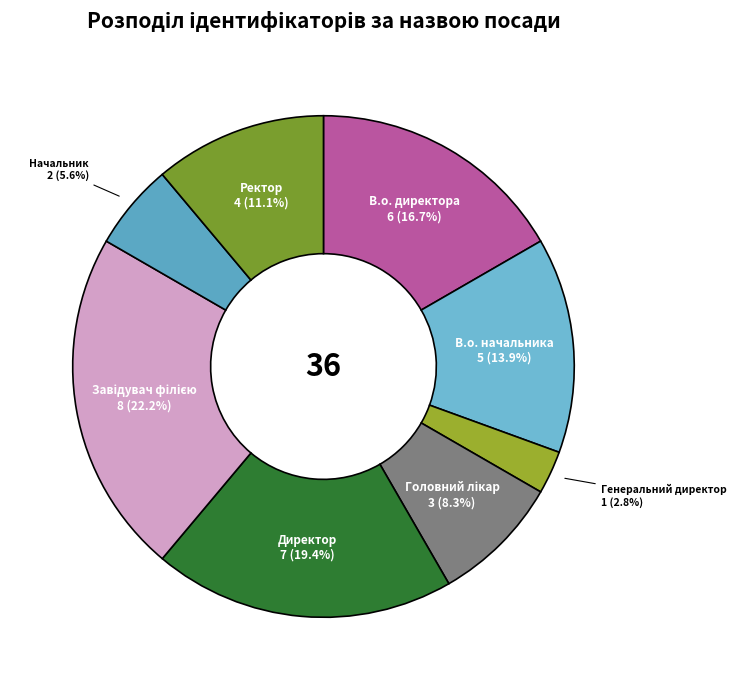

Count the number of slices in the pie.

8